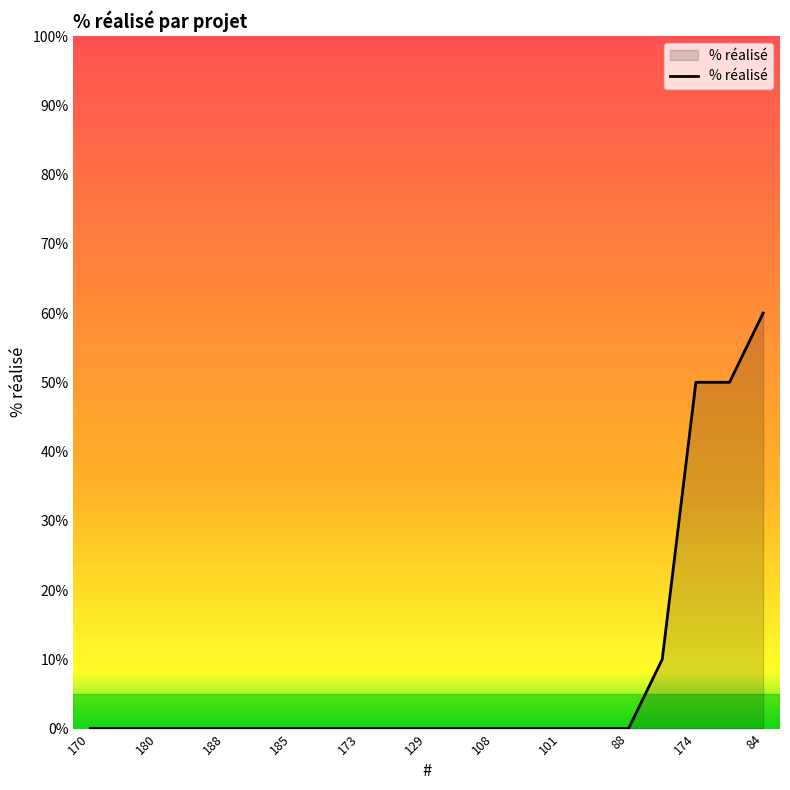

What is the difference between the maximum and minimum values?

60